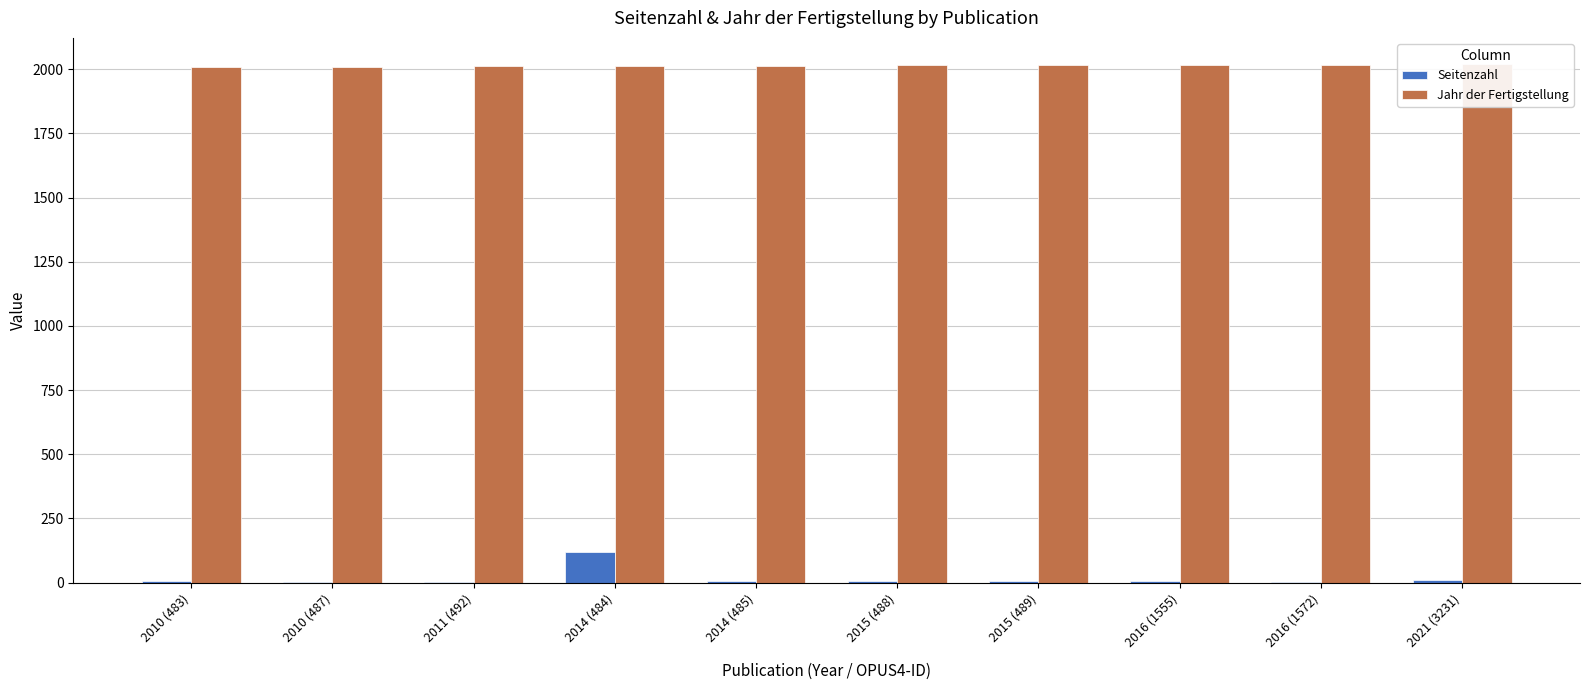

Where is Jahr der Fertigstellung nearest to the value 2015?

2015 (488)